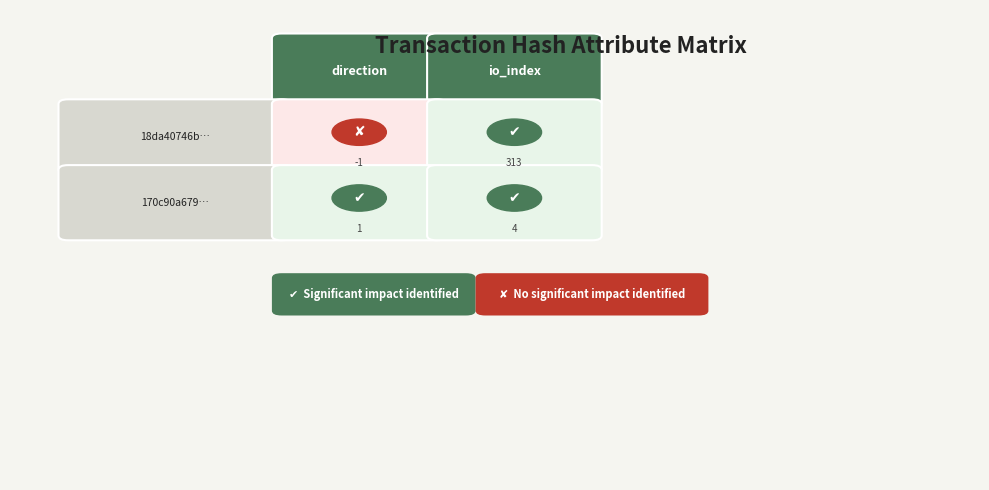

At how many categories does at least one series exceed 134?

1